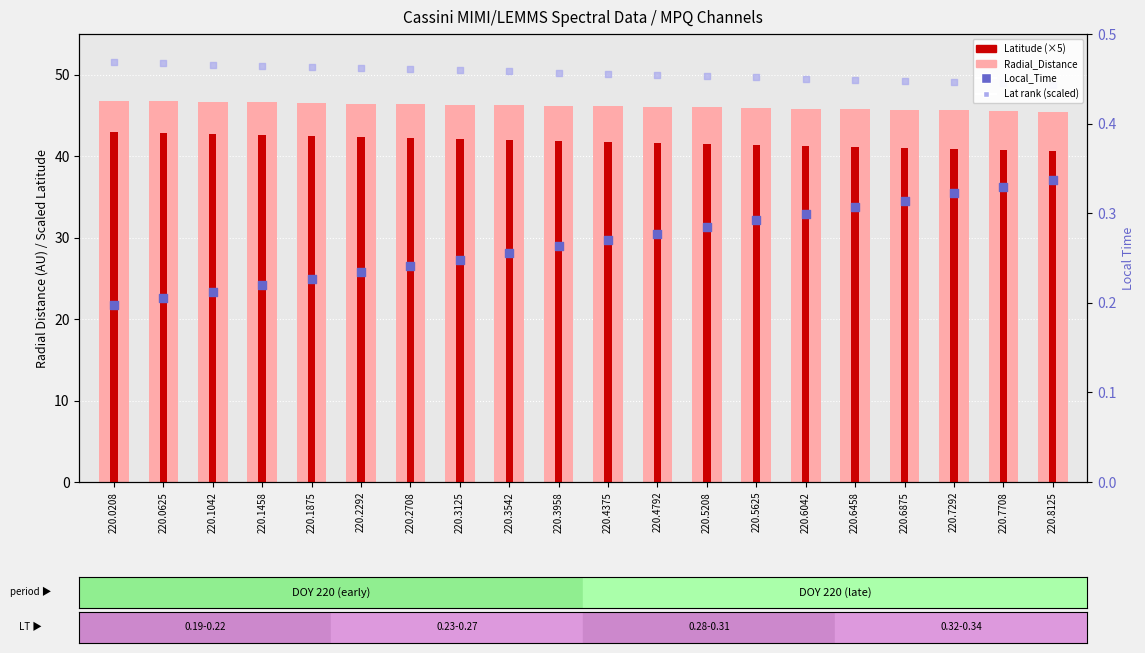

Which series has the largest total across all categories?

rank (Lat scaled)